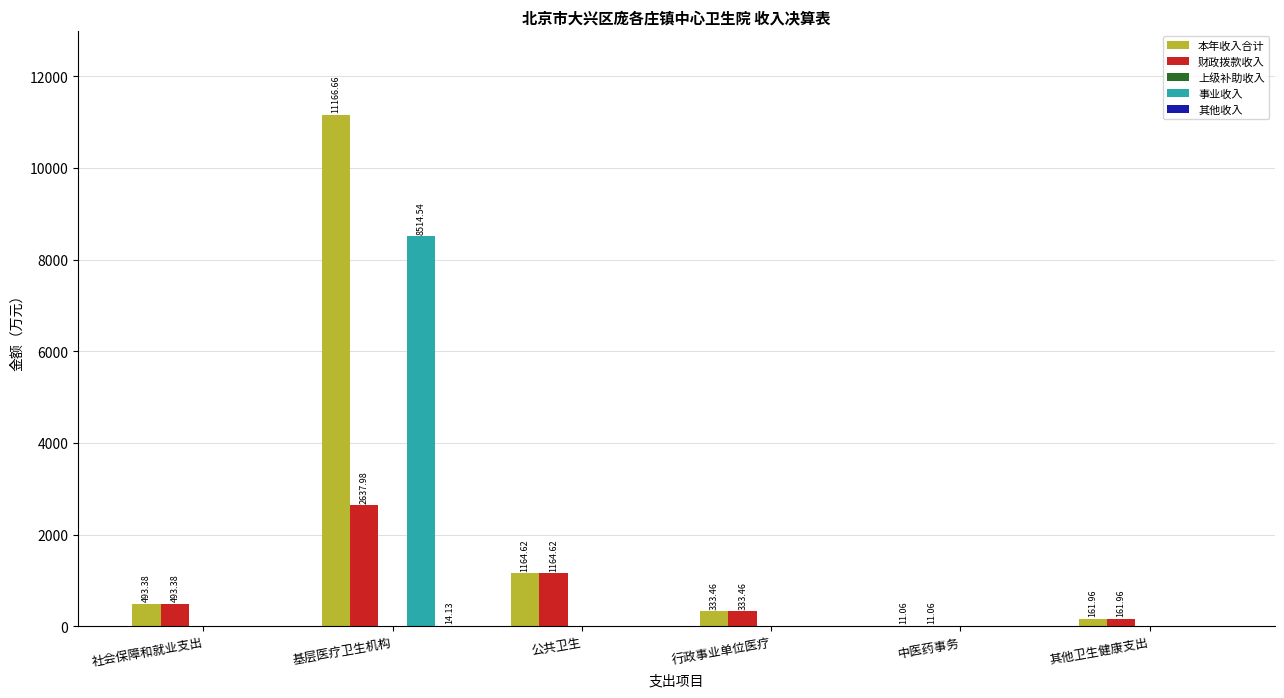

Is the value of 本年收入合计 at 社会保障和就业支出 greater than the value of 事业收入 at 基层医疗卫生机构?

No